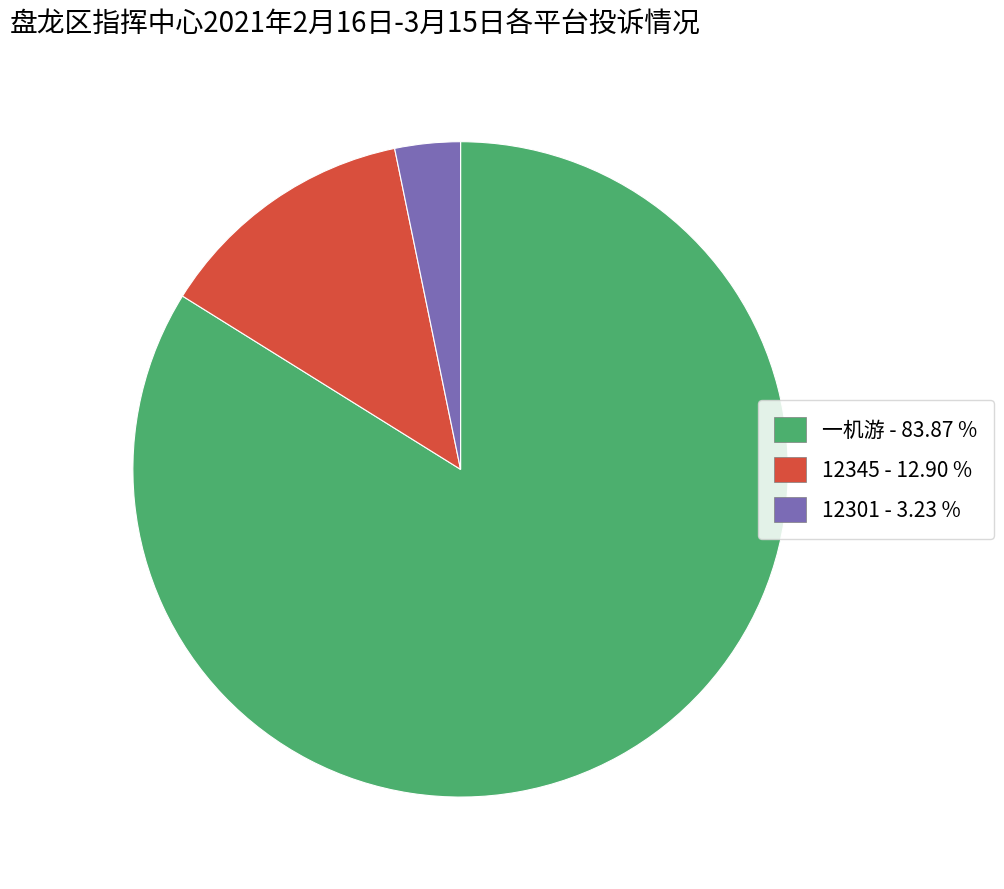

Which slice represents more than half of the pie?

一机游